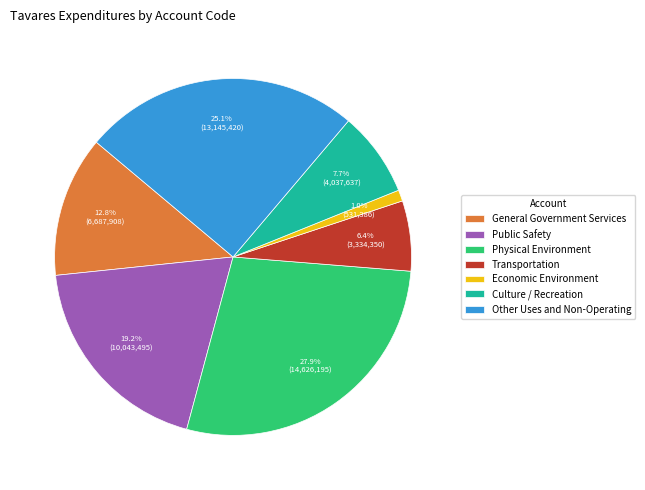

To the nearest percent, what is the combined percentage of Other Uses and Non-Operating and Transportation?

31%